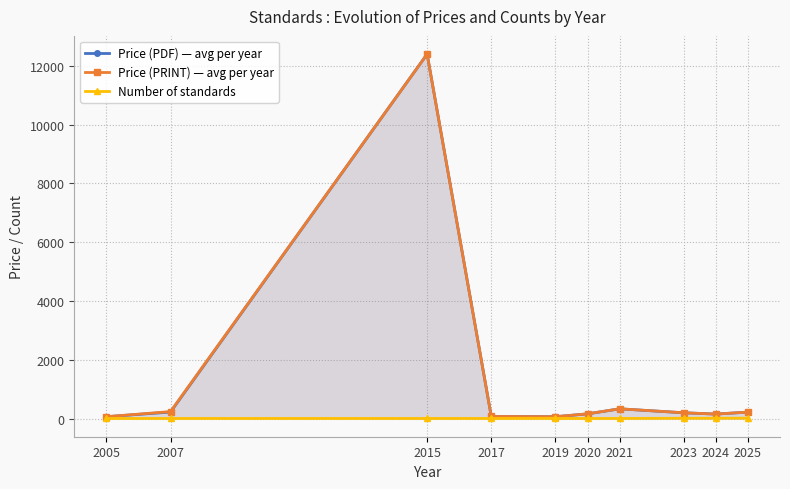

At which category is the sum across all series the highest?

2015